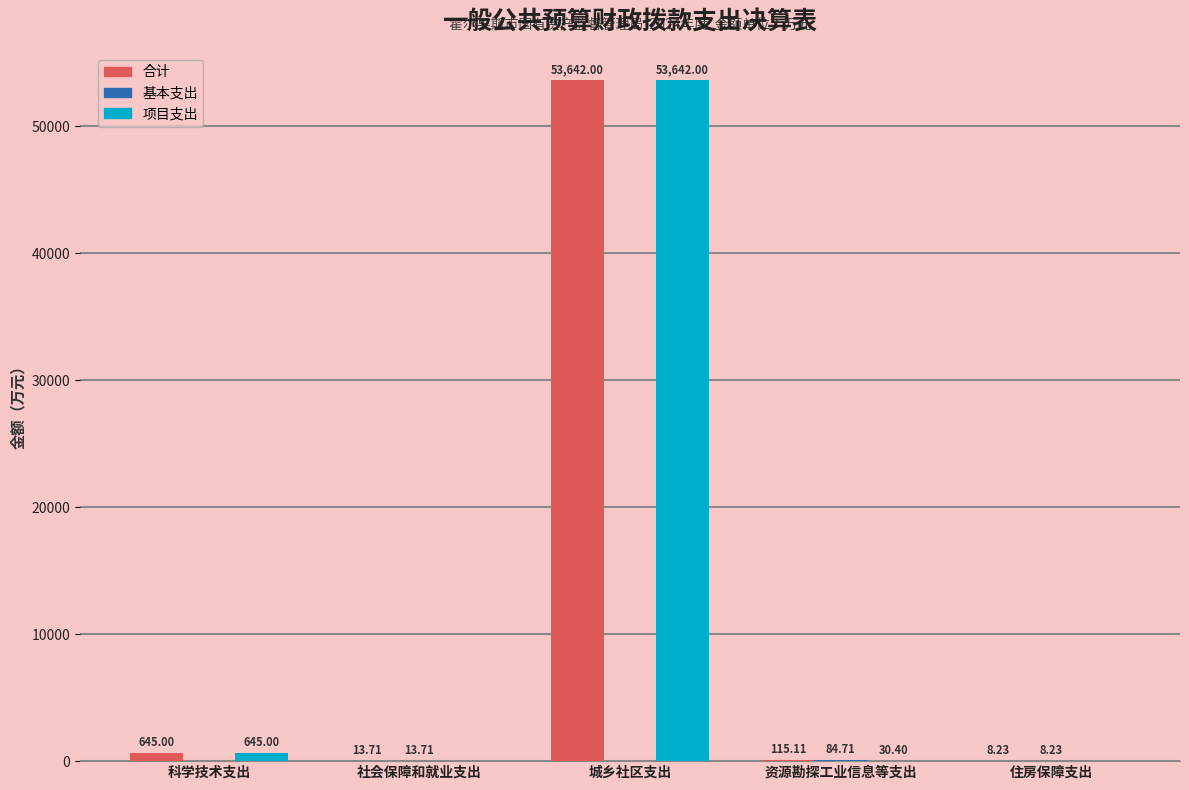

Between 城乡社区支出 and 住房保障支出, which series saw the biggest shift?

项目支出